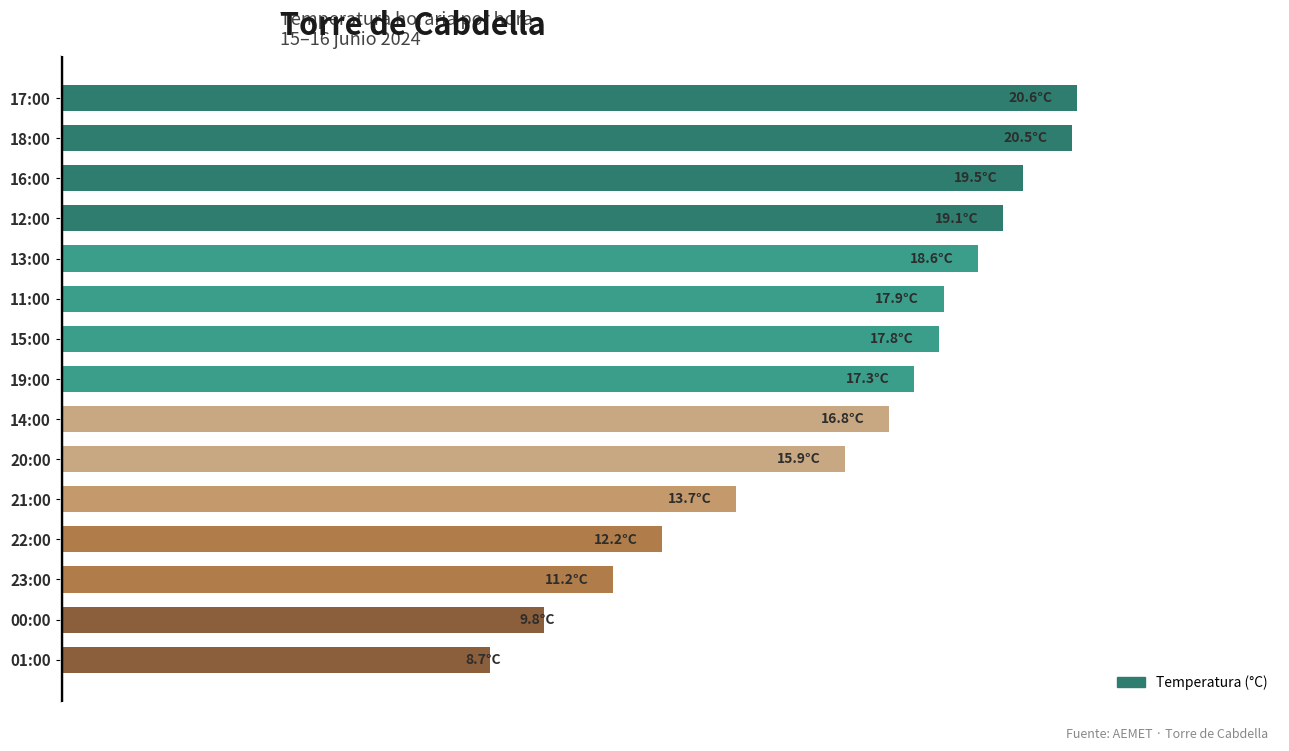

Does the chart contain any negative values?

No